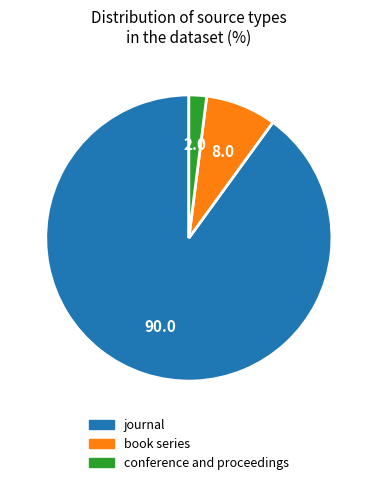

Do book series and journal together represent more than half of the pie?

Yes